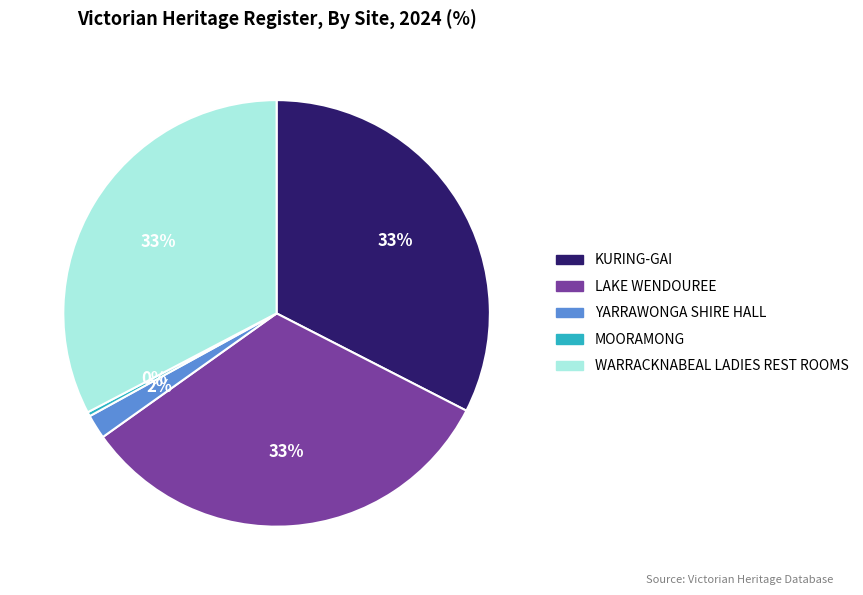

Between KURING-GAI and YARRAWONGA SHIRE HALL, which is larger?

KURING-GAI